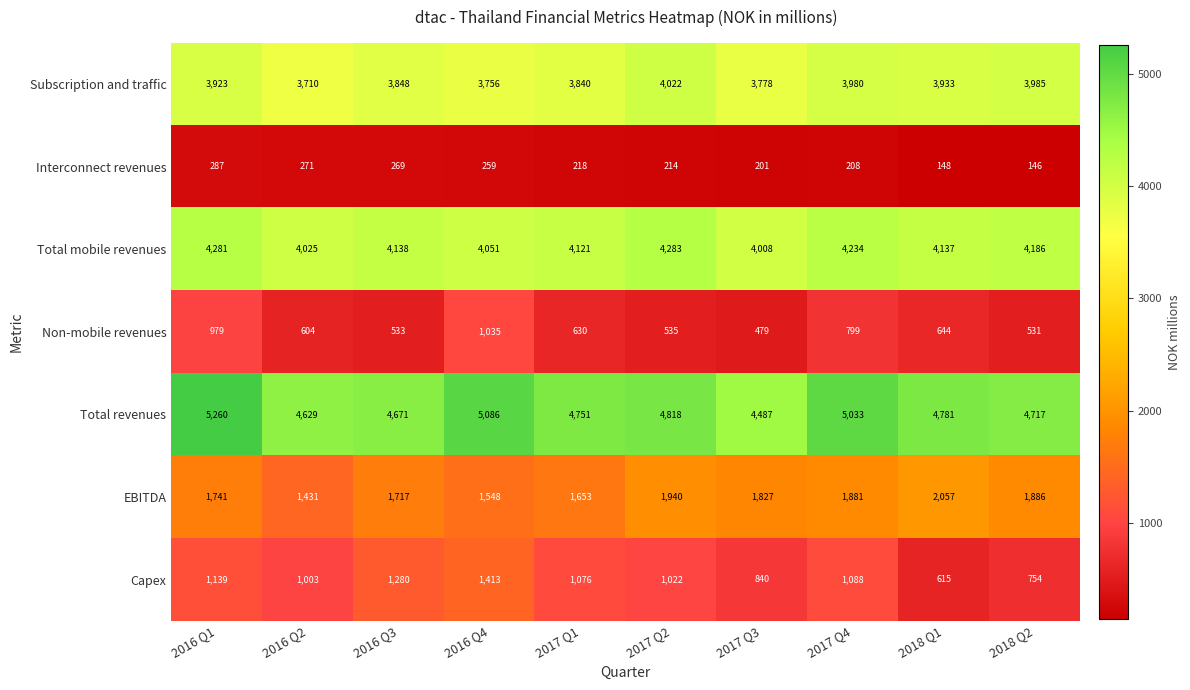

Between 2017 Q1 and 2017 Q3, which series saw the biggest shift?

Total revenues